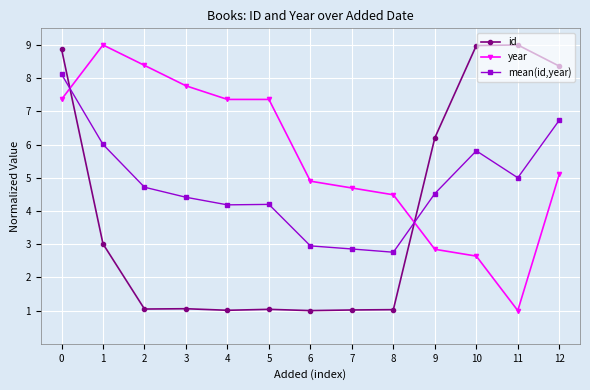

How many distinct data groups are displayed?

3